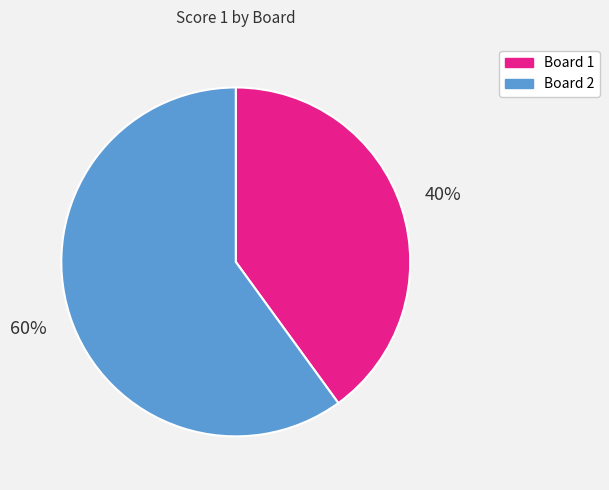

Which category has the biggest portion of the pie?

Board 2